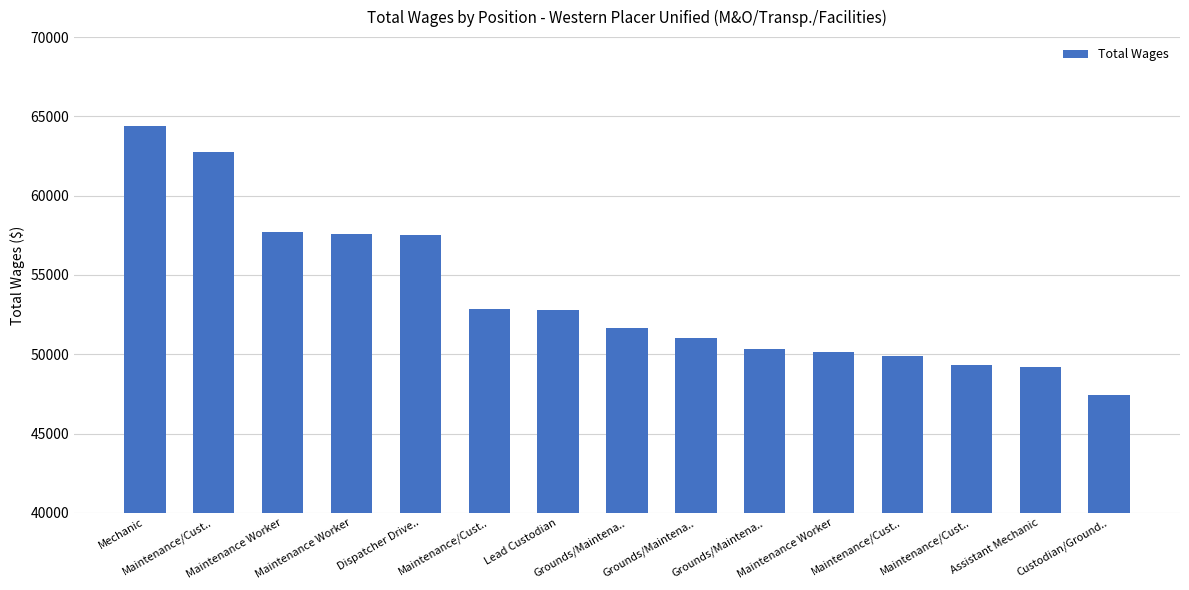

List the labels in order of value, largest first.

Mechanic, Maintenance/Cust.., Maintenance Worker, Maintenance Worker, Dispatcher Drive.., Maintenance/Cust.., Lead Custodian, Grounds/Maintena.., Grounds/Maintena.., Grounds/Maintena.., Maintenance Worker, Maintenance/Cust.., Maintenance/Cust.., Assistant Mechanic, Custodian/Ground..